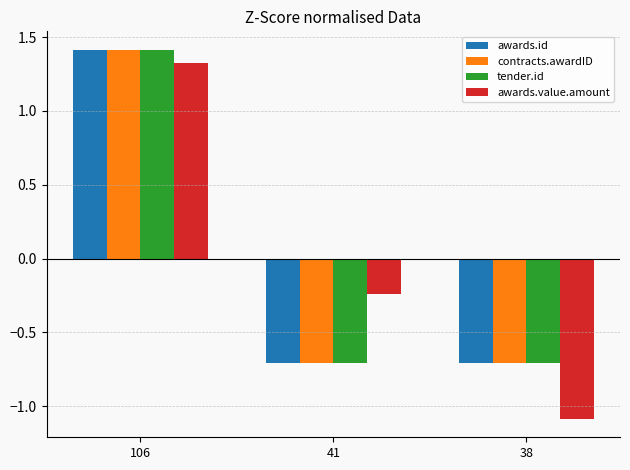

At which label is awards.value.amount closest to 0?

41